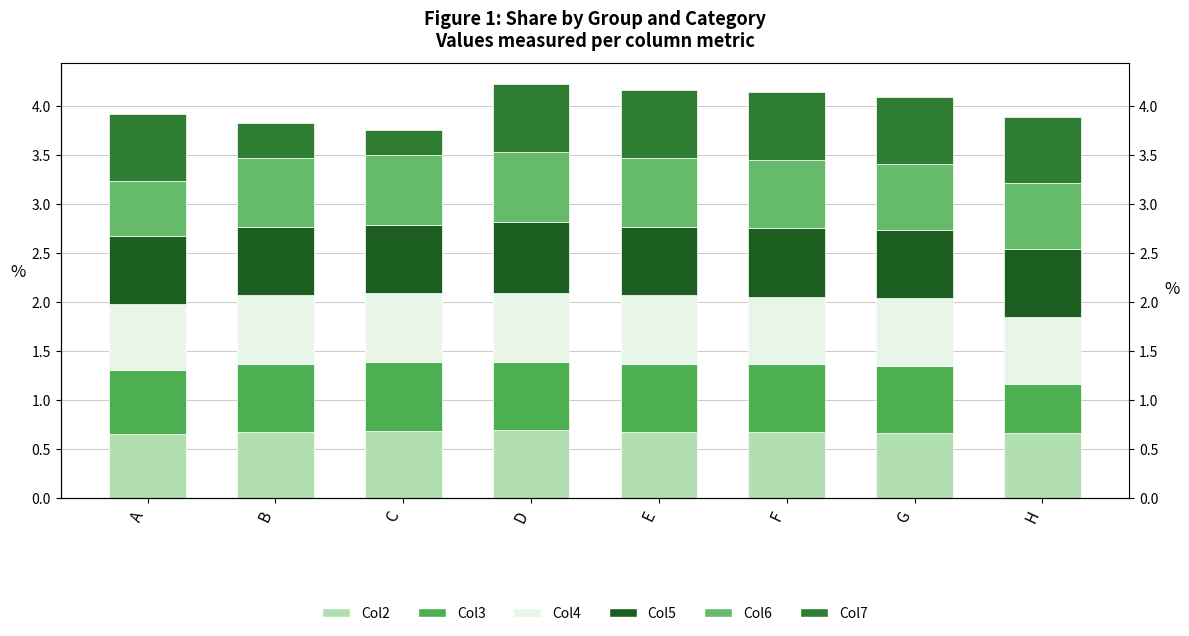

What is the value of the Col5 bar at the 8th from the left?

0.7